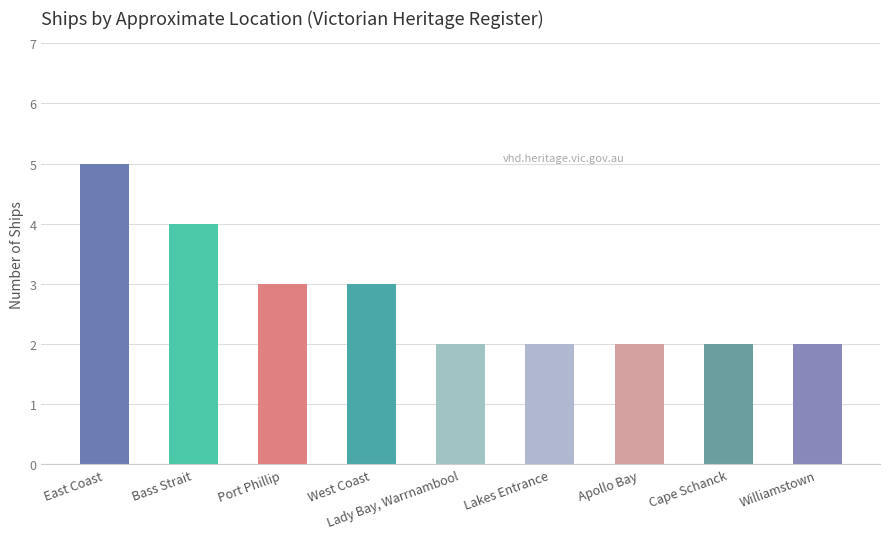

What is the label of the 3rd bar from the right?

Apollo Bay